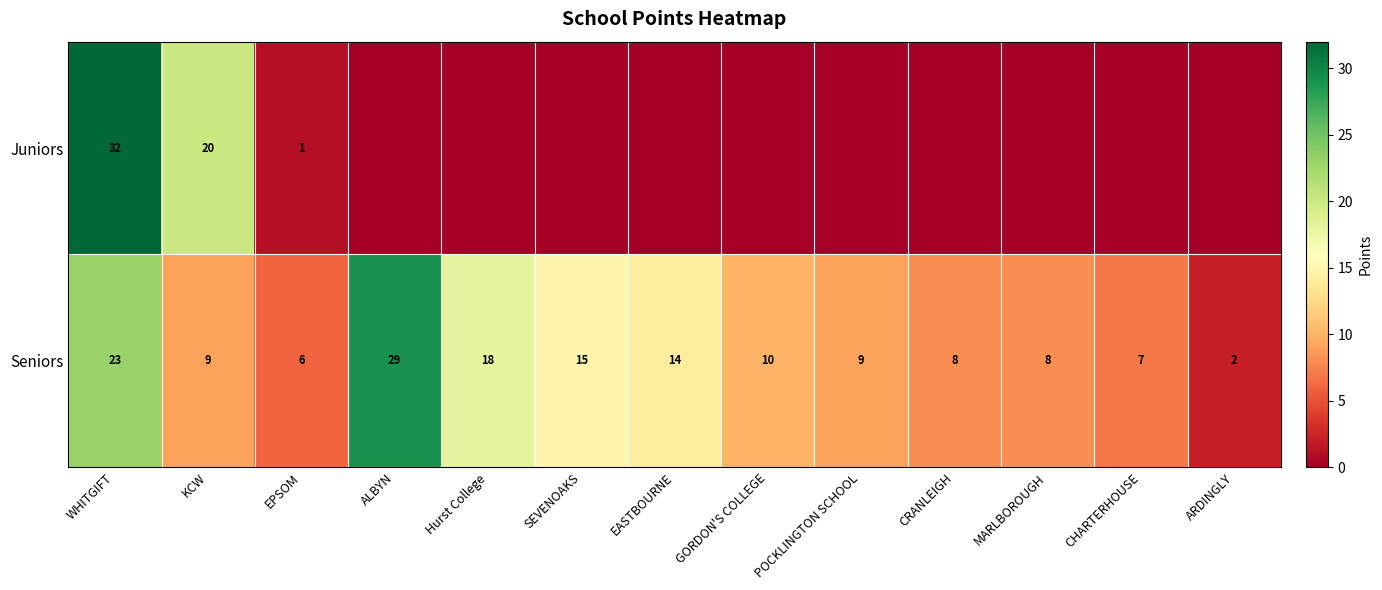

The Seniors series shows 50 at ALBYN. True or false?

False